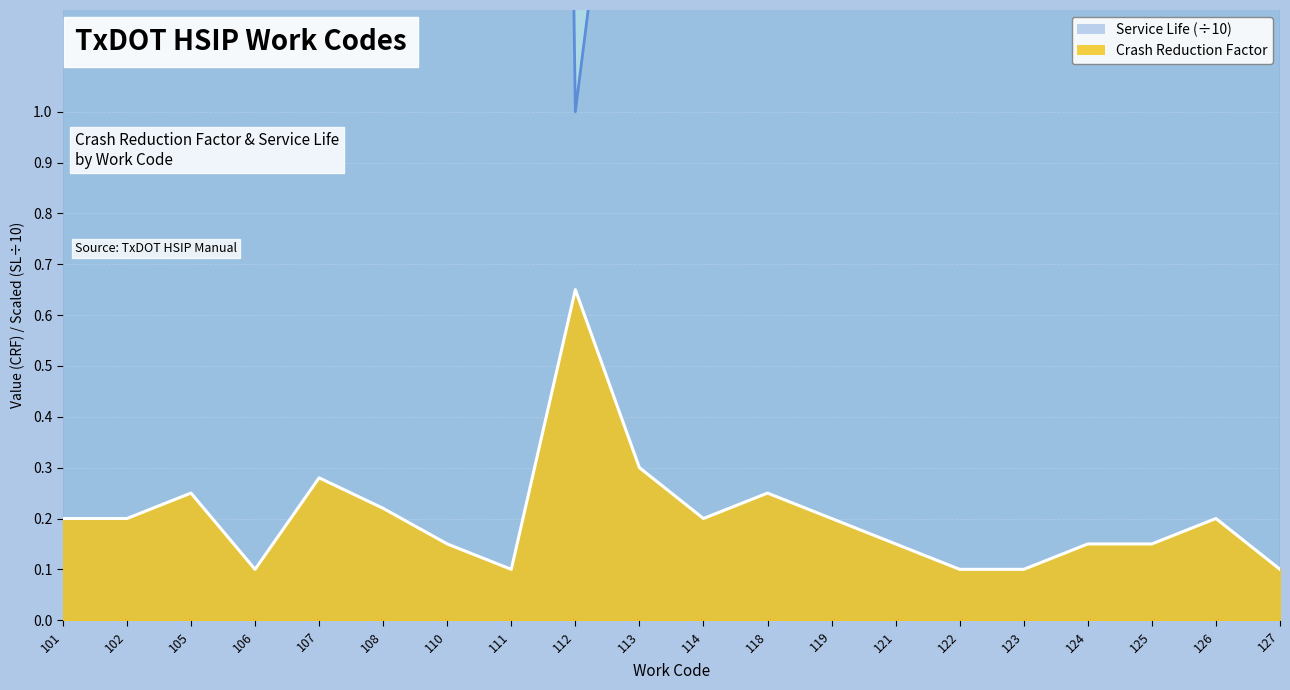

Which series changed the most between 105 and 112?

Service Life